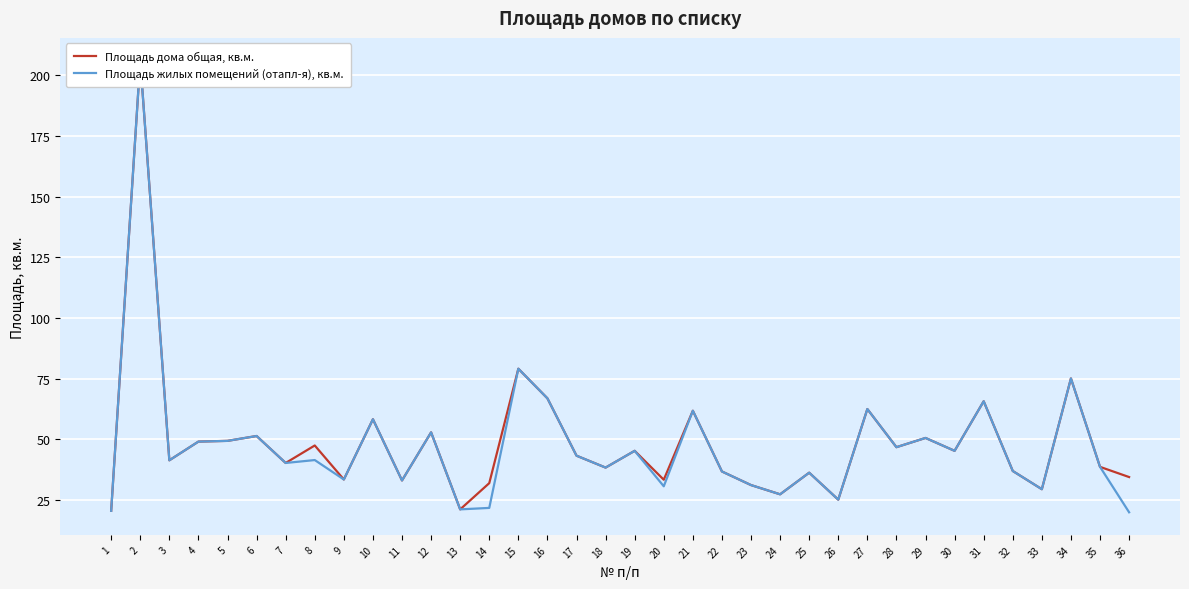

What are all the series names shown in the legend?

Площадь дома общая, кв.м., Площадь жилых помещений (отапл-я), кв.м.